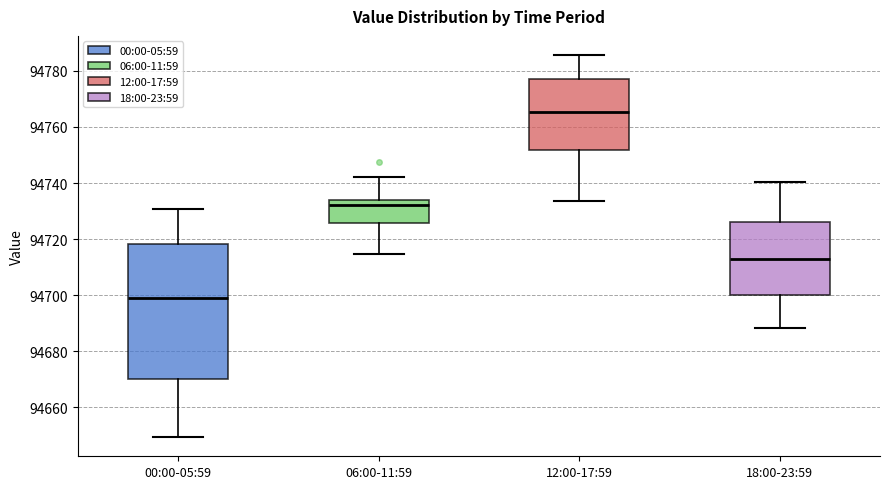

Comparing the boxes themselves (not the whiskers), which one is the tallest?

00:00-05:59